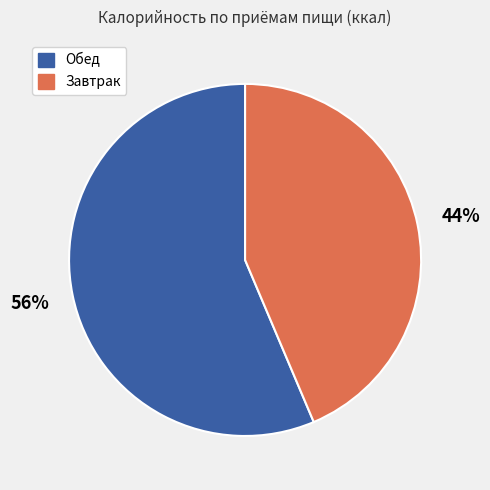

Is there a majority slice in this chart?

Yes